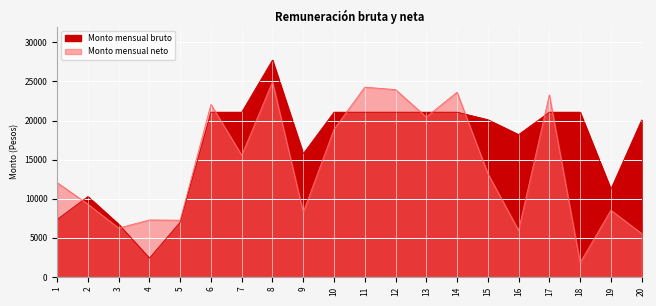

How many times do Monto mensual neto and Monto mensual bruto cross each other?

9